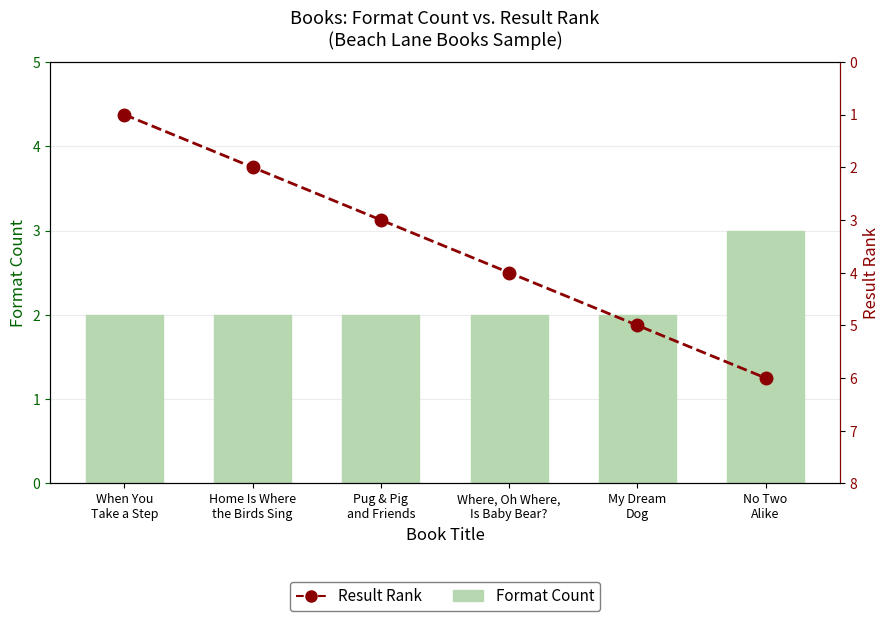

Reading left to right, what are all the values shown in this chart?

Format Count: 2	2	2	2	2	3
Result Rank: 1	2	3	4	5	6